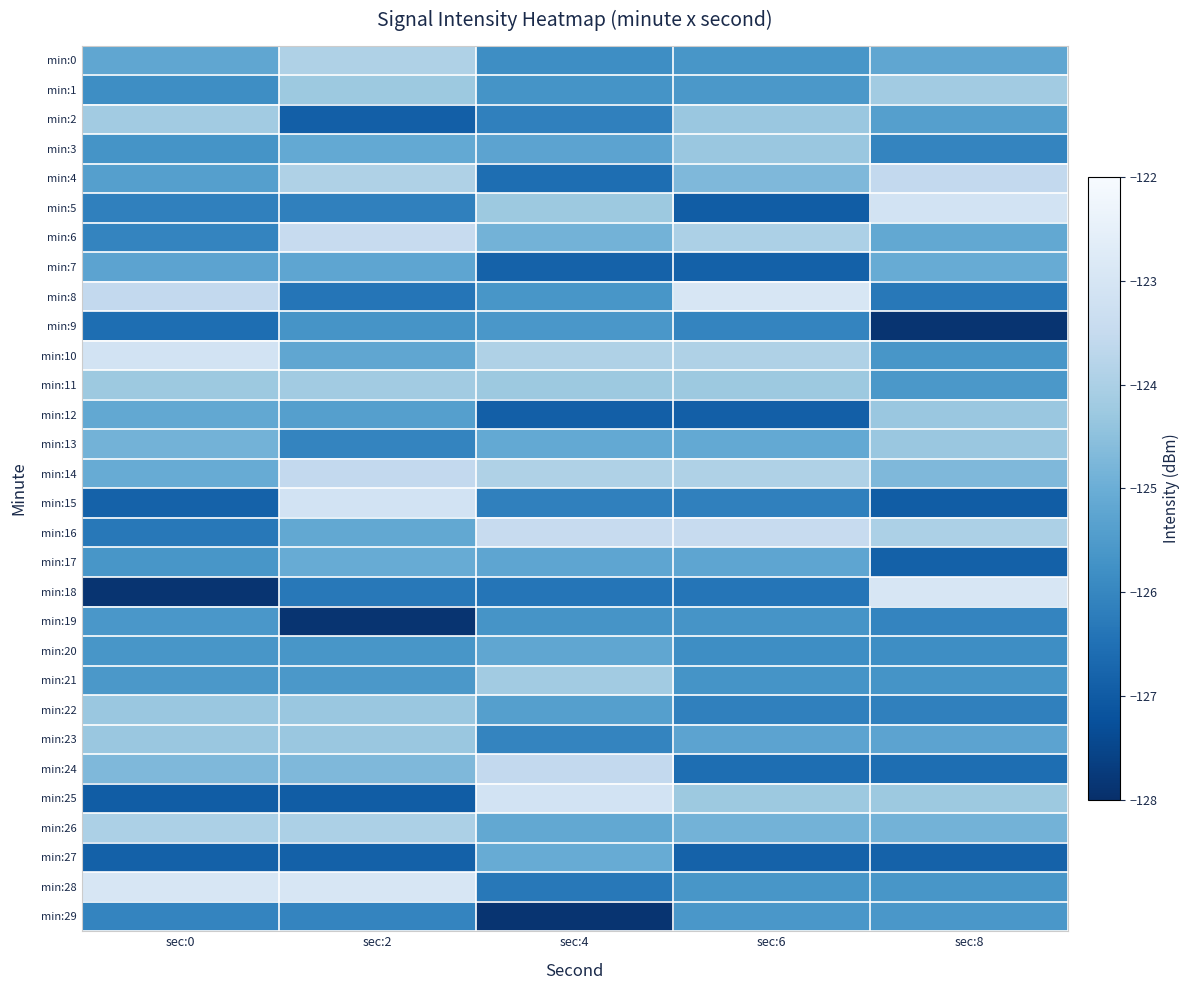

Which category has the lowest value across all series?

sec:8